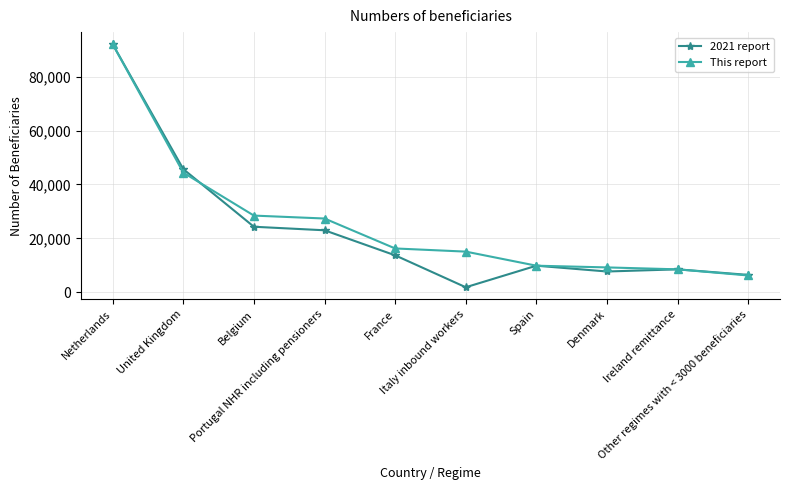

How many distinct data groups are displayed?

2